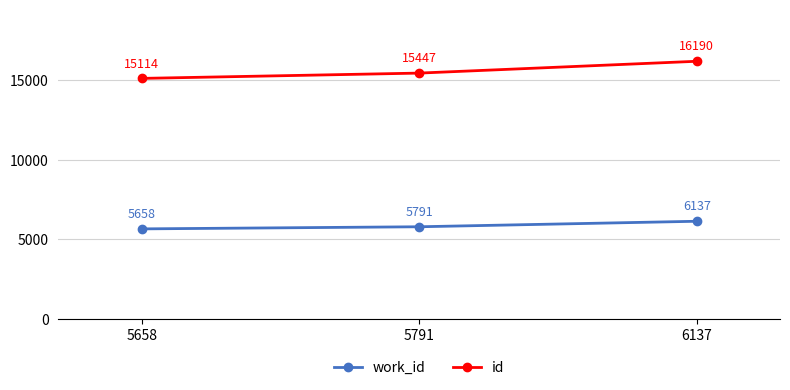

How many categories are shown in the chart?

3